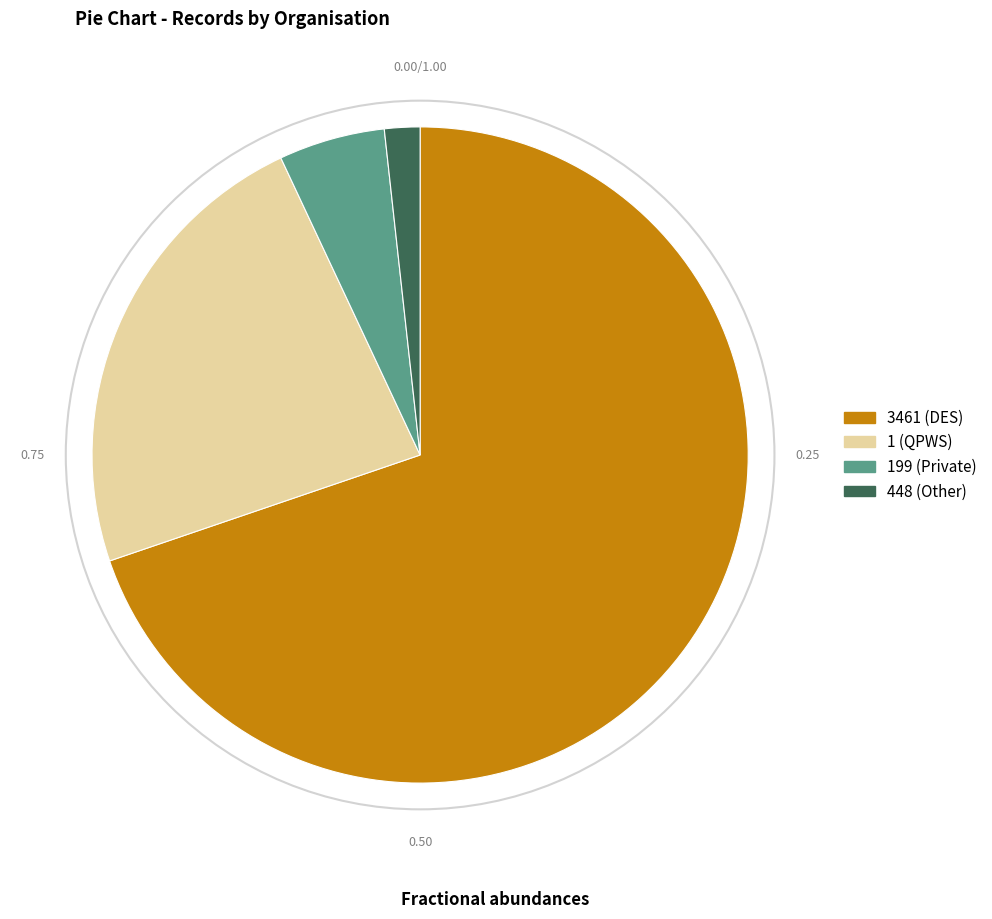

Is there any slice that represents more than half of the pie?

Yes